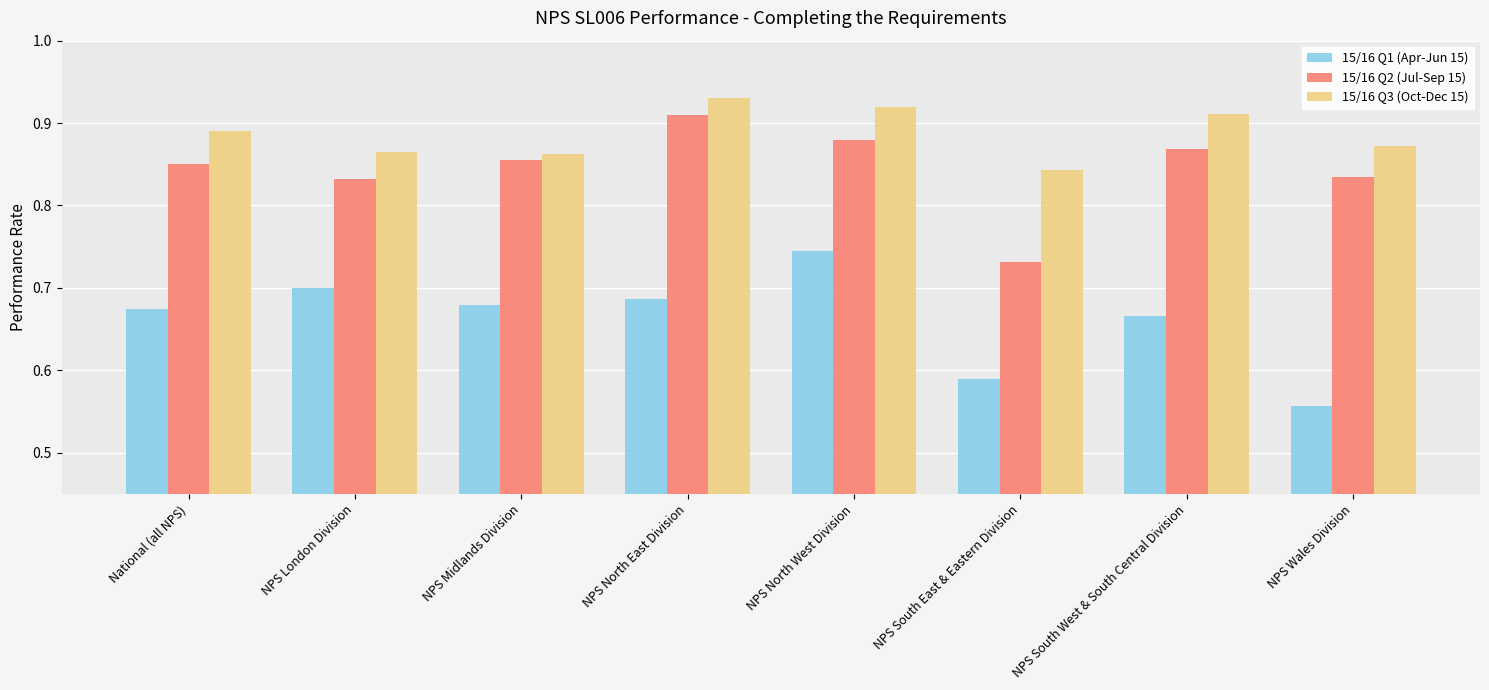

True or false: 15/16 Q2 (Jul-Sep 15) has a value of 1.0 at NPS South East & Eastern Division.

False